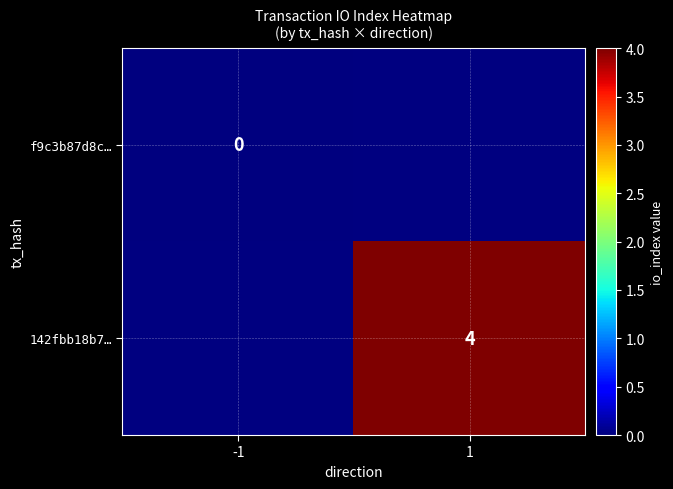

True or false: 142fbb18b7… has a value of 4 at 1.

True